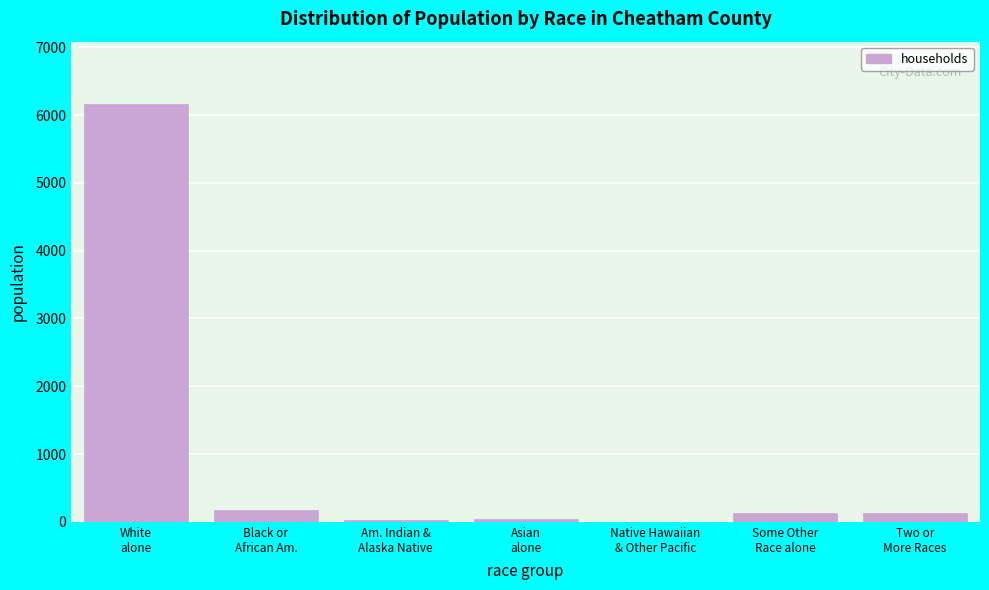

What is the maximum value shown in the chart?

6159